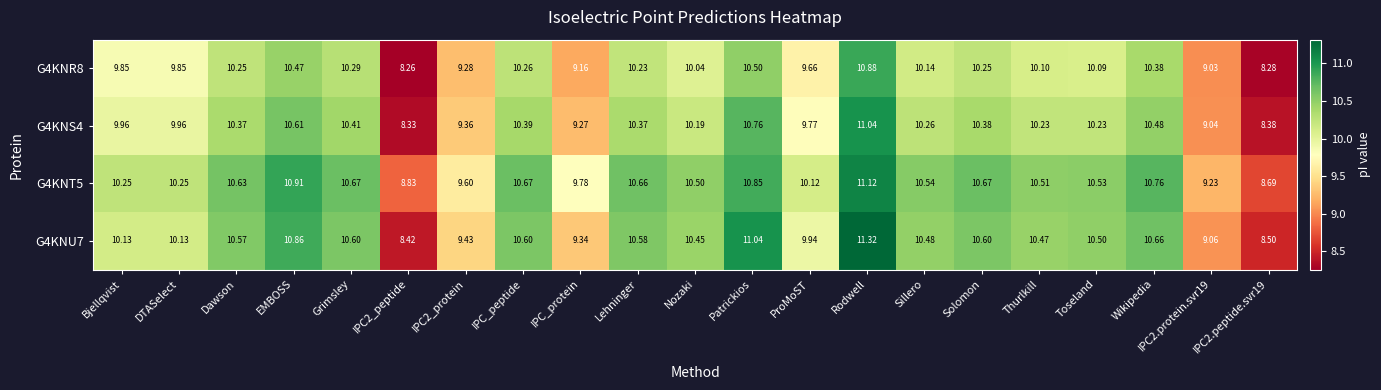

At which category is the sum across all series the highest?

Rodwell